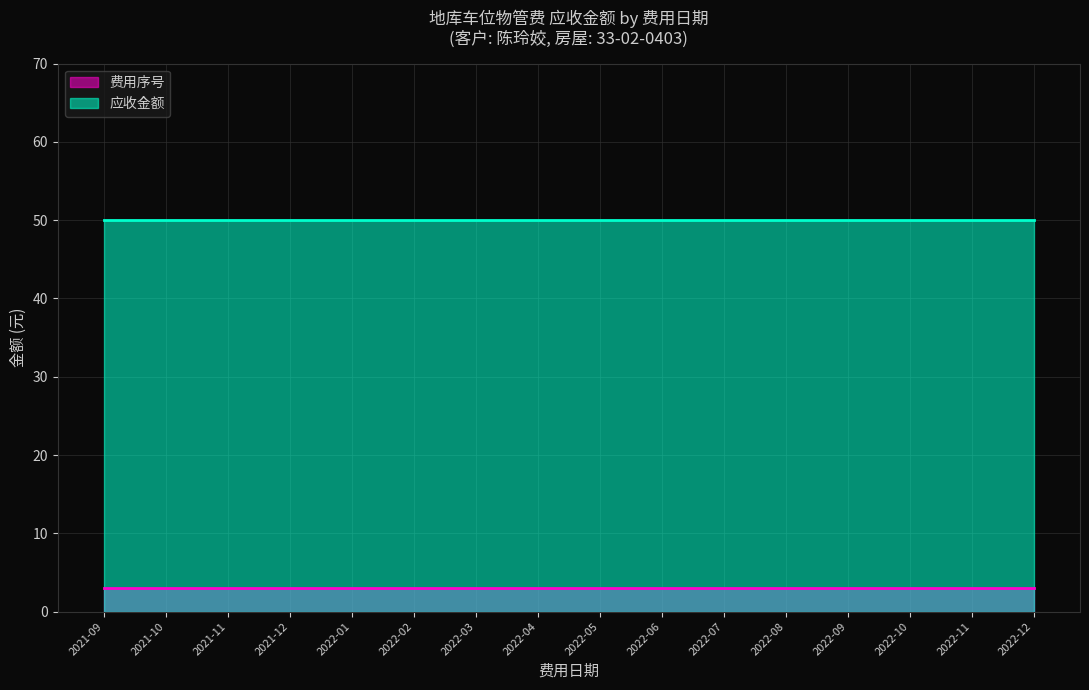

What is the greatest value displayed?

50